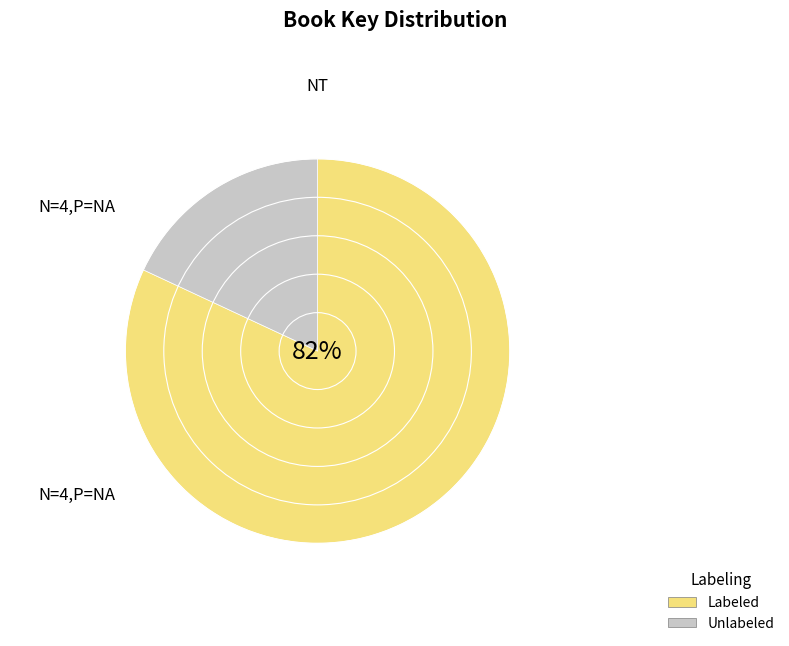

Combined, do Unlabeled and Labeled account for over 50%?

Yes